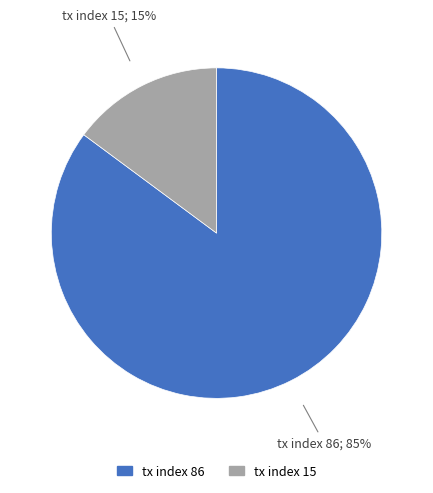

Between tx index 86 and tx index 15, which is larger?

tx index 86